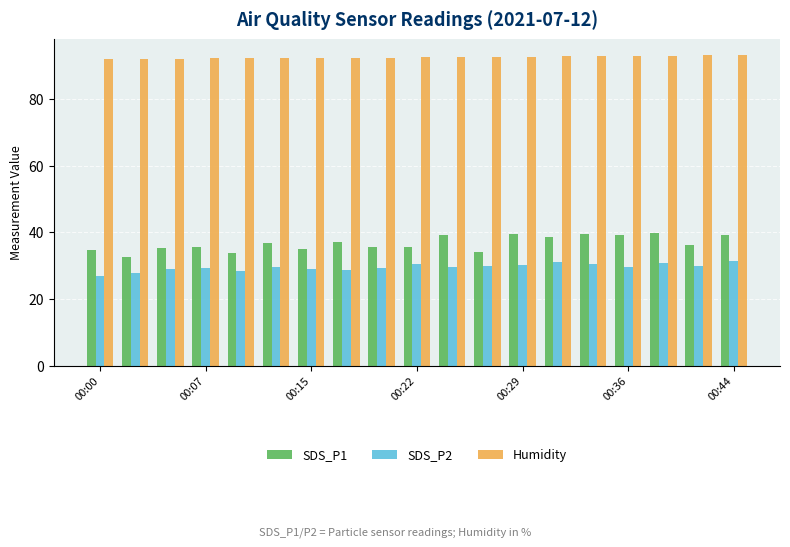

Which series has the largest range (max minus min)?

SDS_P1